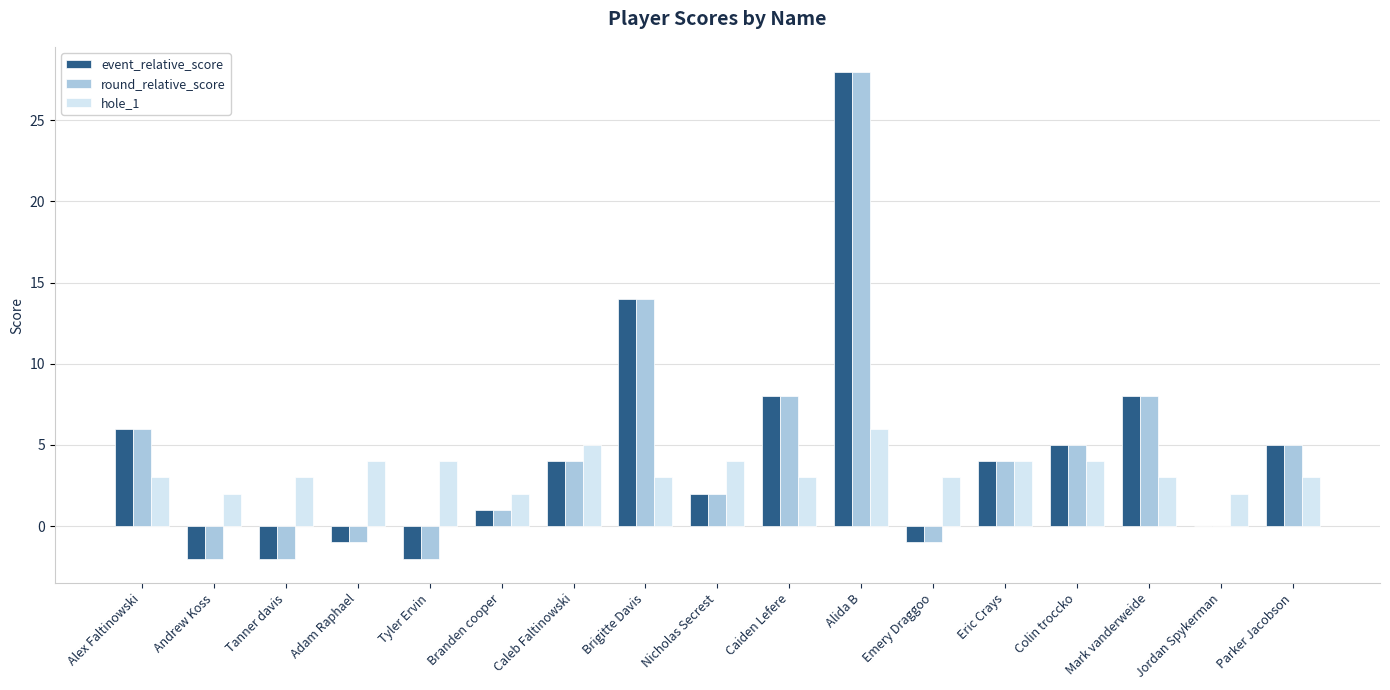

At which label does event_relative_score reach its peak?

Alida B